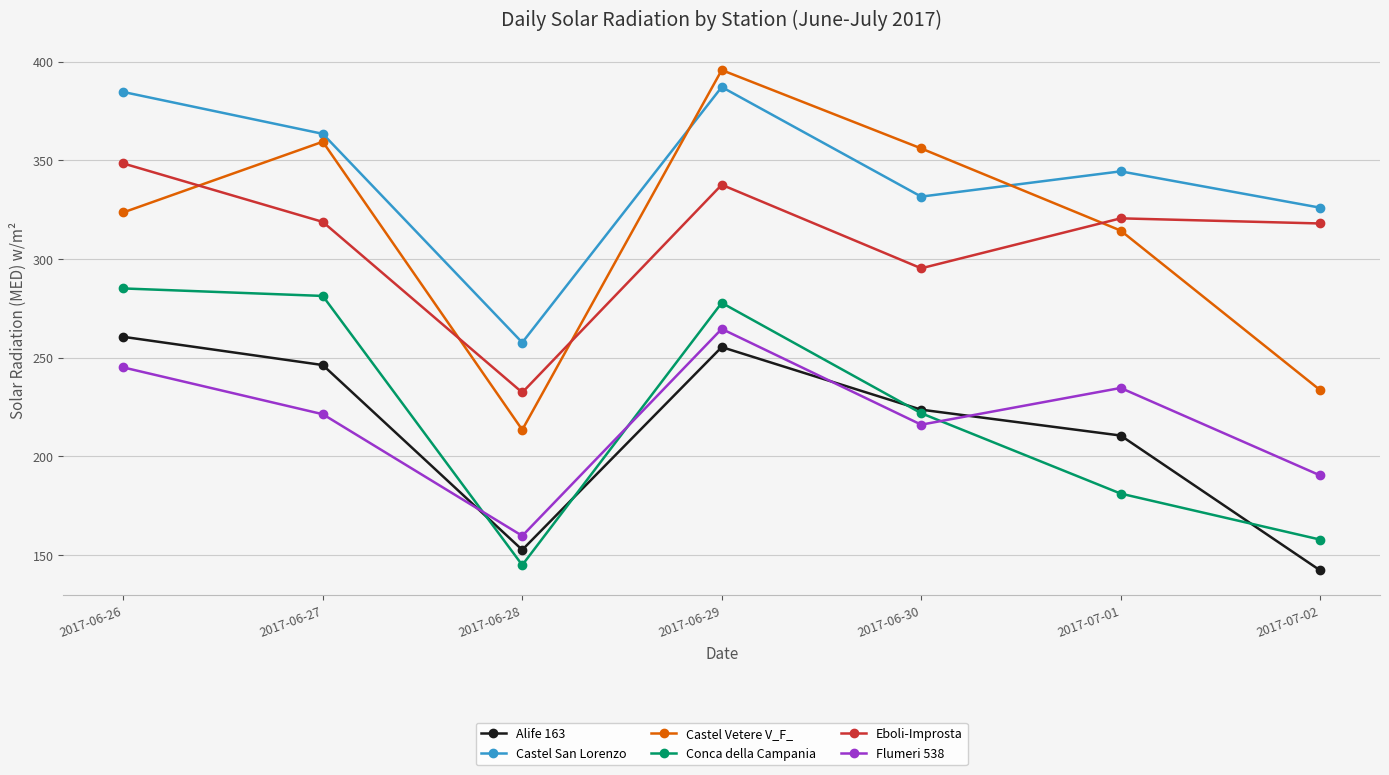

What is the average value of the Castel San Lorenzo series?

342.1